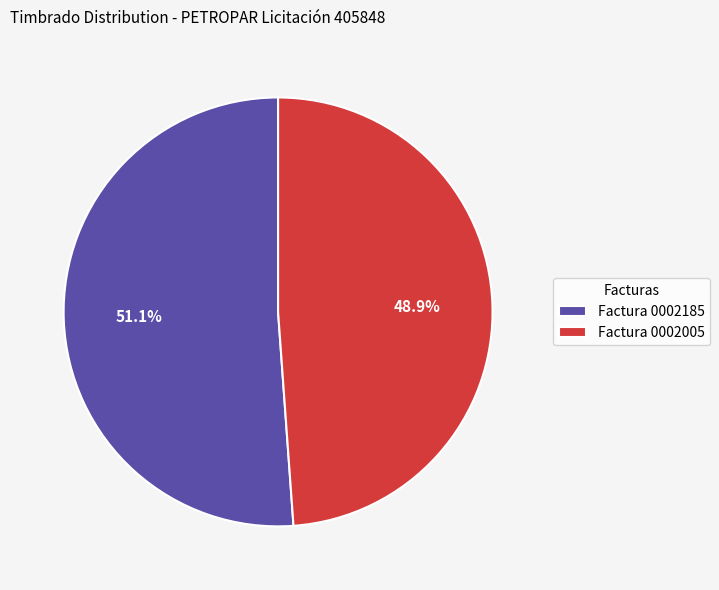

Which slice is the smallest?

Factura 0002005